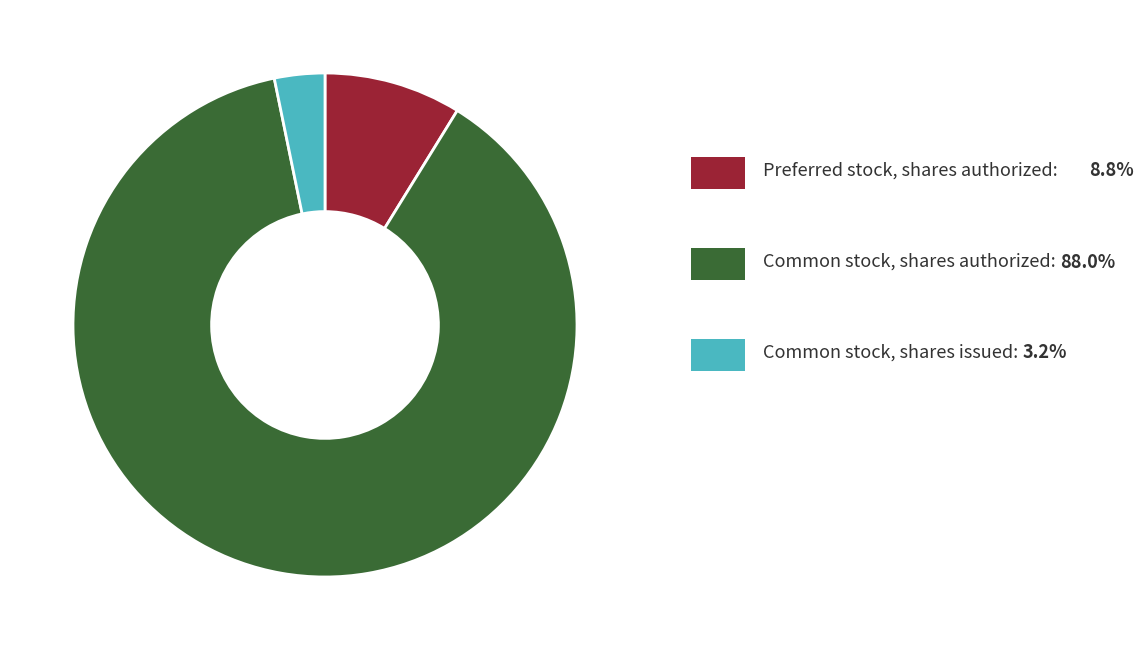

How many segments does this pie chart have?

3